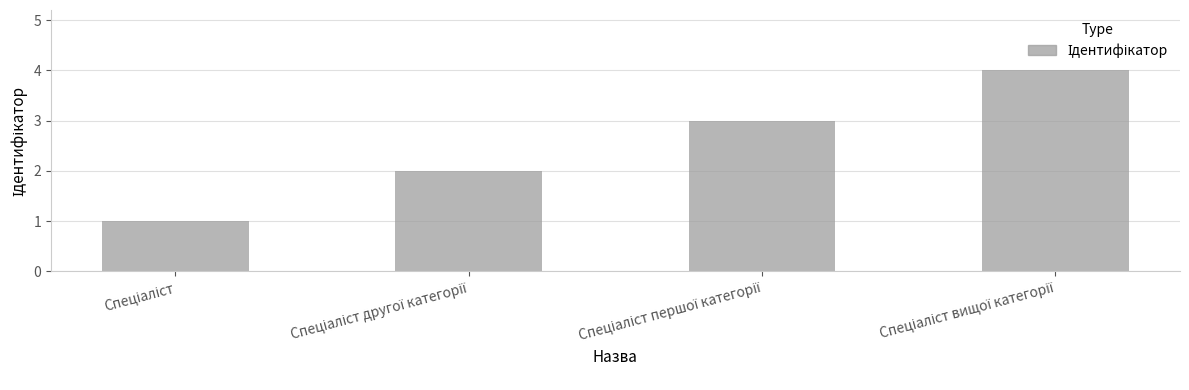

What is the difference between the maximum and minimum values?

3